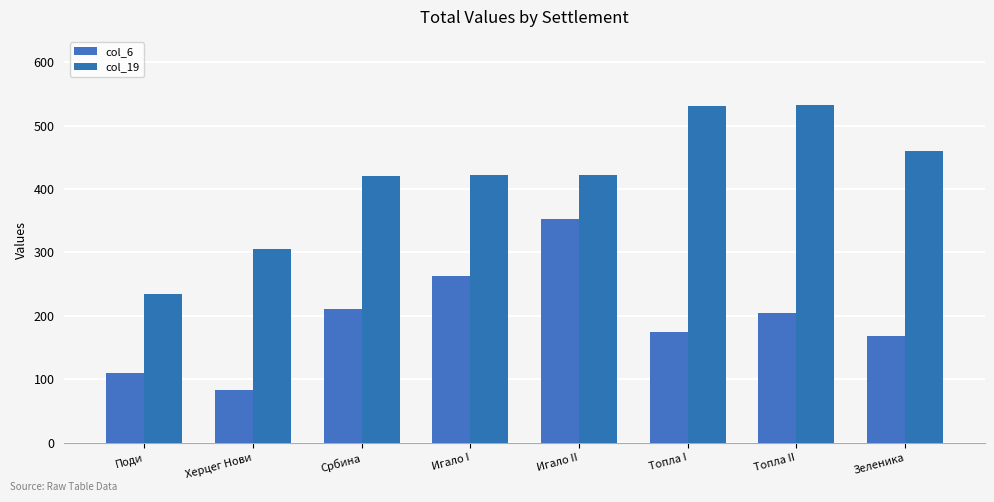

The col_6 series shows 494 at Игало II. True or false?

False